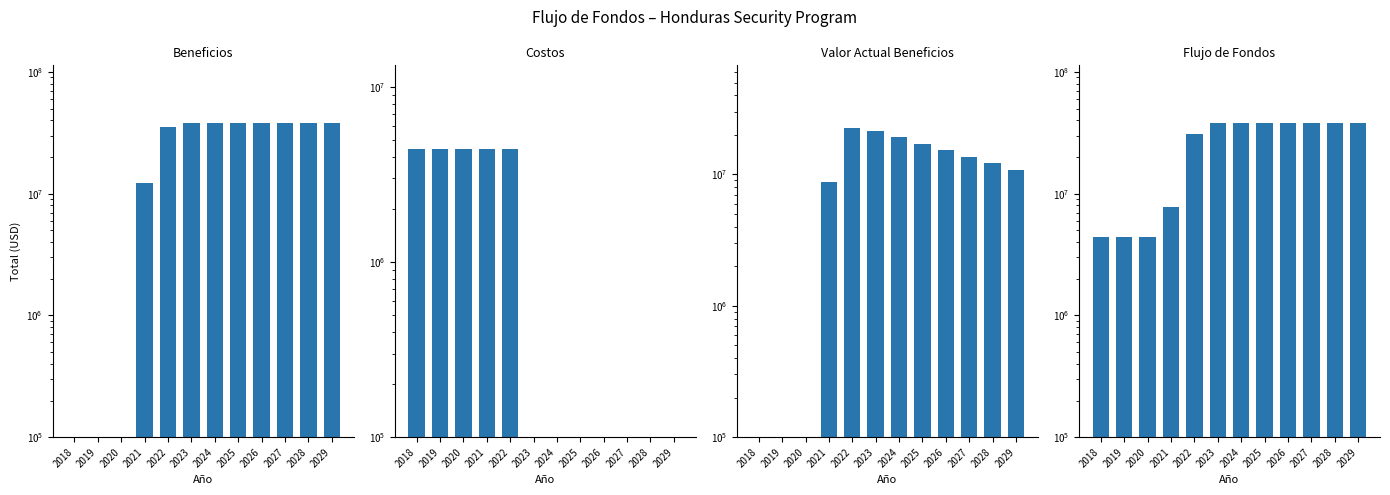

Reading right to left, extract all data points from this chart.

Beneficios: 2029=37734449.0	2028=37734449.0	2027=37734449.0	2026=37734449.0	2025=37734449.0	2024=37734449.0	2023=37734449.0	2022=35453991.2	2021=12204902.9	2020=0.0	2019=0.0	2018=0.0
Costos: 2029=0.0	2028=0.0	2027=0.0	2026=0.0	2025=0.0	2024=0.0	2023=0.0	2022=4426000.0	2021=4426000.0	2020=4426000.0	2019=4426000.0	2018=4426000.0
Valor Actual Beneficios: 2029=10847752.4	2028=12149482.7	2027=13607420.6	2026=15240311.1	2025=17069148.4	2024=19117446.2	2023=21411539.7	2022=22531652.4	2021=8687208.8	2020=0.0	2019=0.0	2018=0.0
Flujo de Fondos: 2029=37734449.0	2028=37734449.0	2027=37734449.0	2026=37734449.0	2025=37734449.0	2024=37734449.0	2023=37734449.0	2022=31027991.2	2021=7778902.9	2020=4426000.0	2019=4426000.0	2018=4426000.0